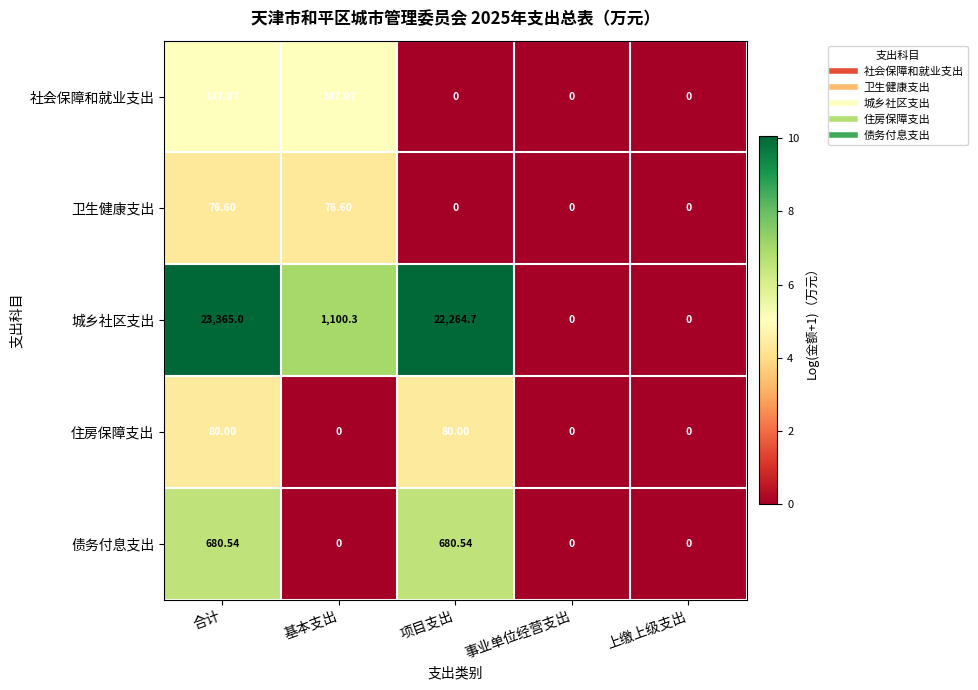

Rank the series at 合计 from highest to lowest value.

城乡社区支出, 债务付息支出, 社会保障和就业支出, 住房保障支出, 卫生健康支出